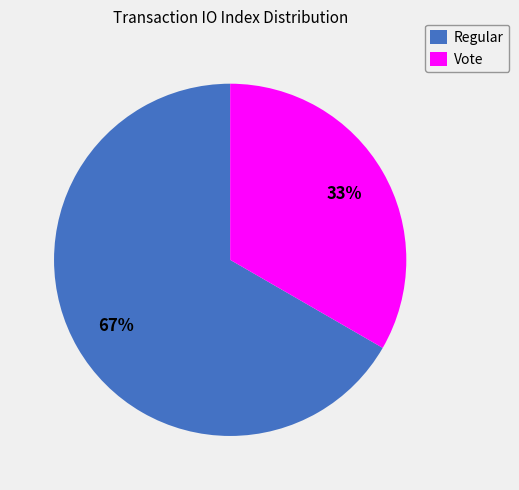

The Regular slice represents 76% of the pie. True or false?

False